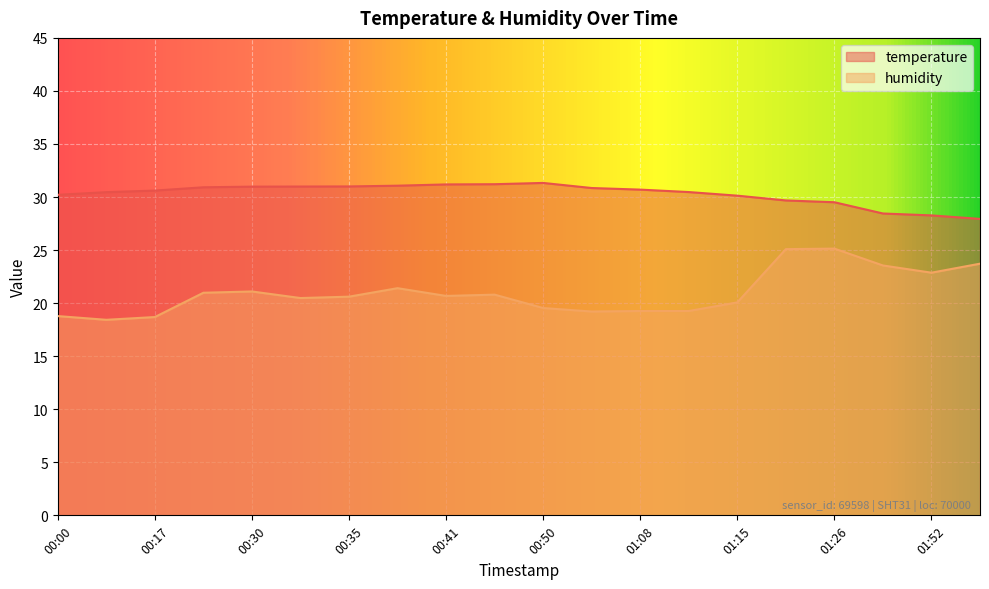

What is the difference between the temperature values at 00:00 and 00:33?

0.8